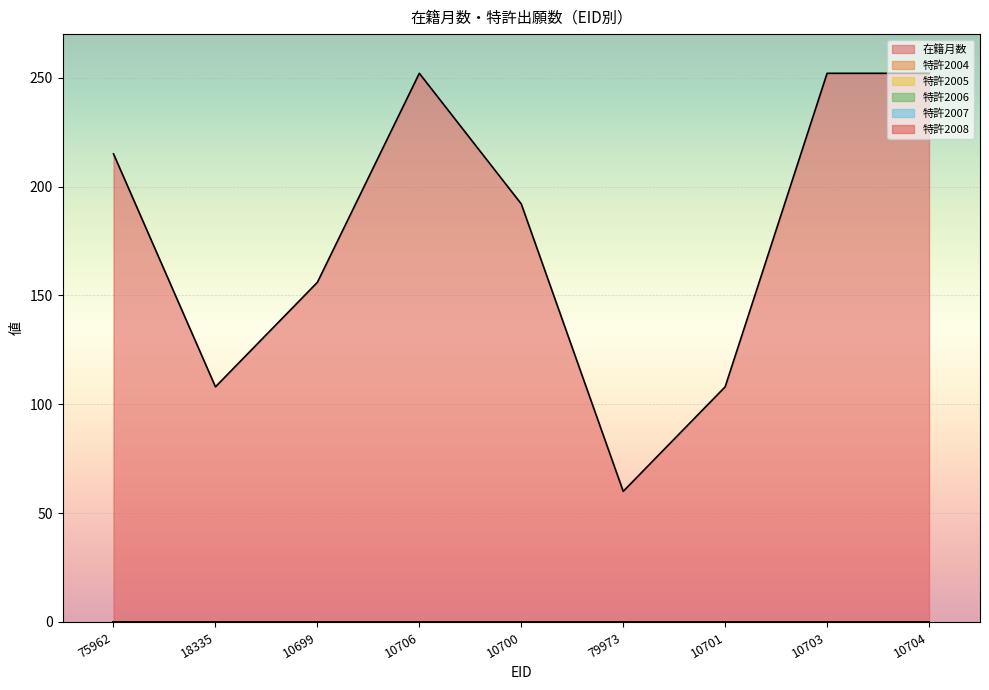

Which series has the widest spread of values?

在籍月数